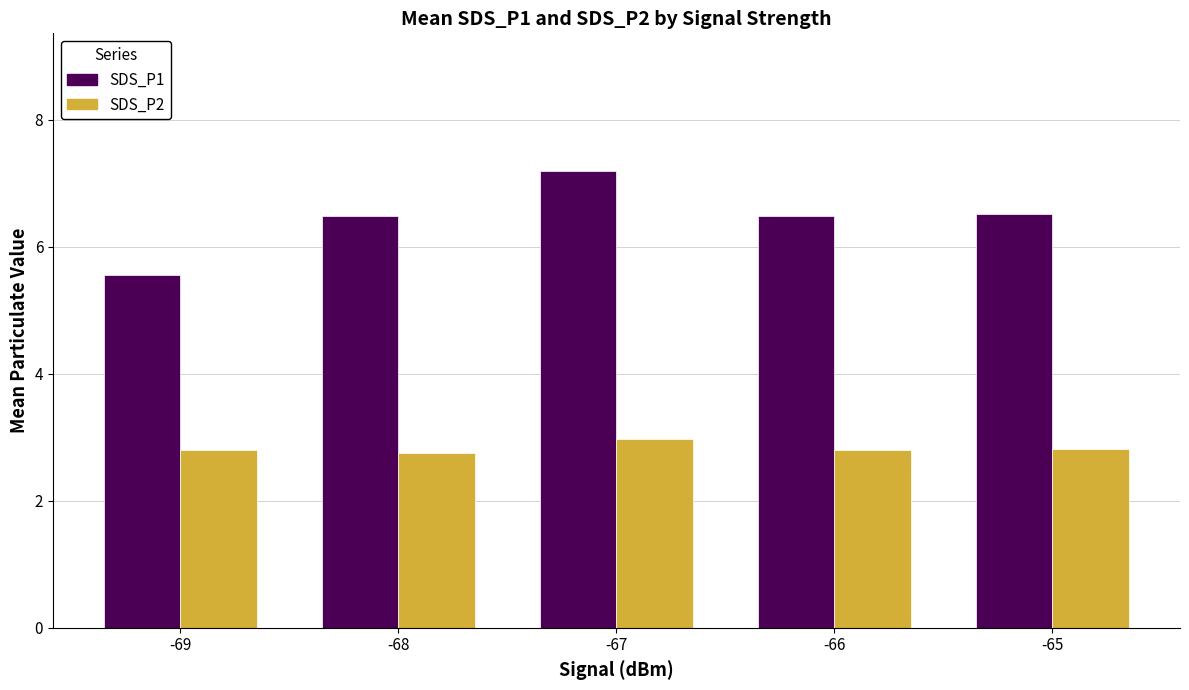

What is the value of the SDS_P1 bar at the 5th from the left?

6.5